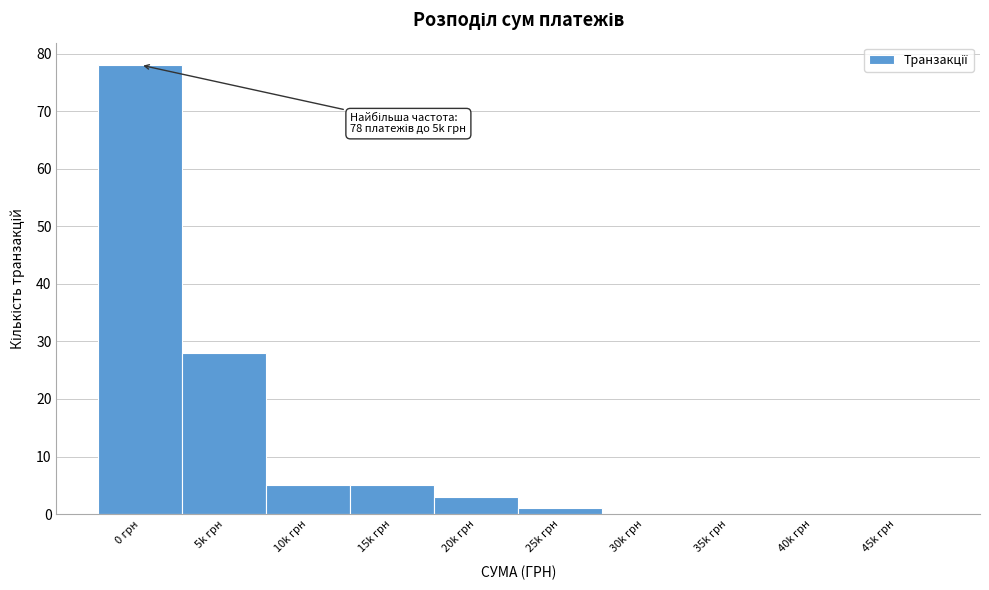

Reading left to right, what are all the values shown in this chart?

0 грн=78	5k грн=28	10k грн=5	15k грн=5	20k грн=3	25k грн=1	30k грн=0	35k грн=0	40k грн=0	45k грн=0